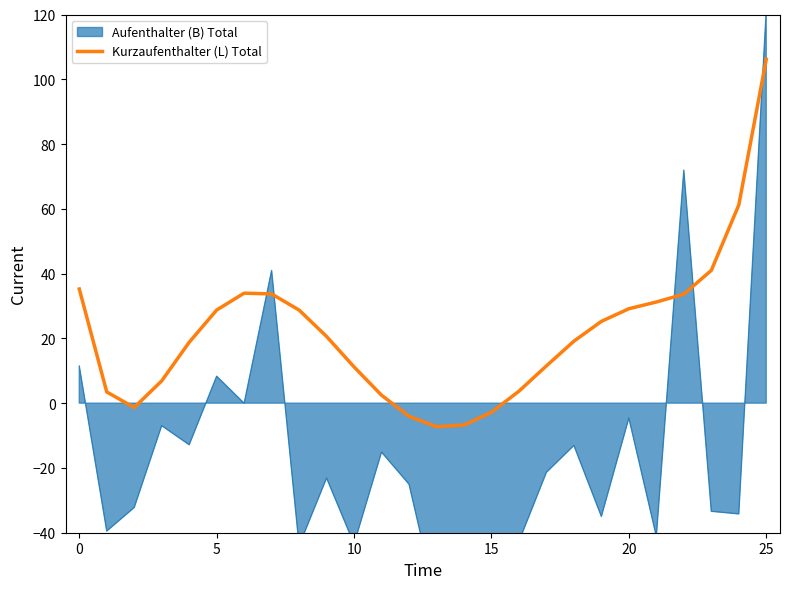

The chart shows a value of 2.5 at 11. True or false?

True